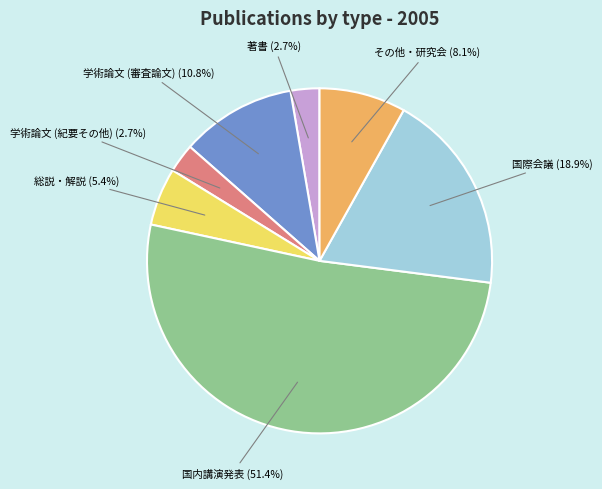

Is 国内講演発表 the majority of the pie?

Yes